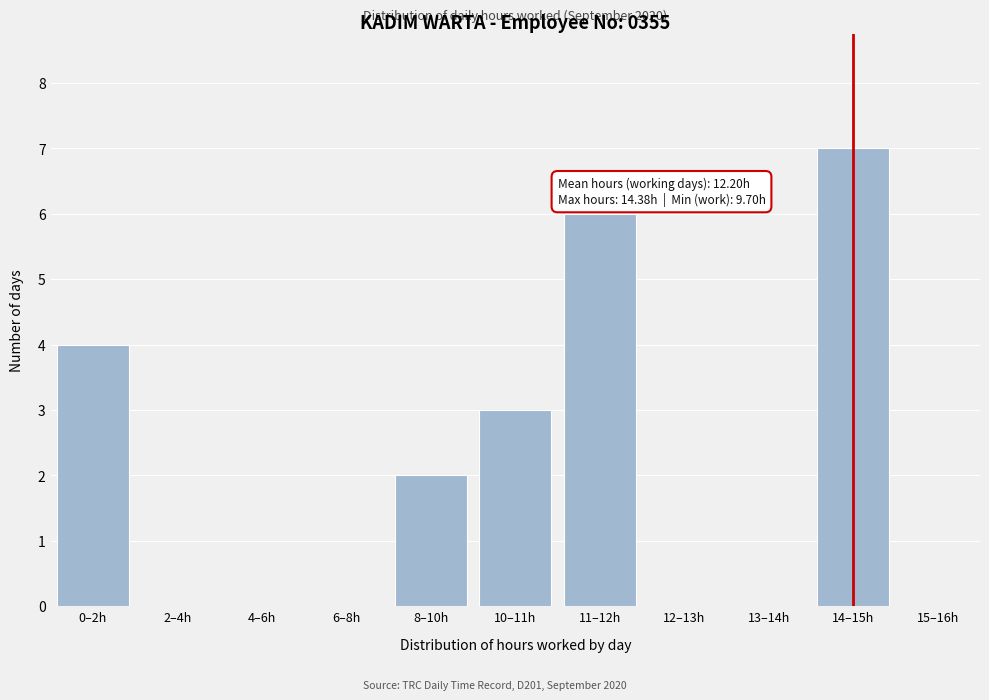

Reading left to right, transcribe all the data shown in this chart.

0–2h=4	2–4h=0	4–6h=0	6–8h=0	8–10h=2	10–11h=3	11–12h=6	12–13h=0	13–14h=0	14–15h=7	15–16h=0